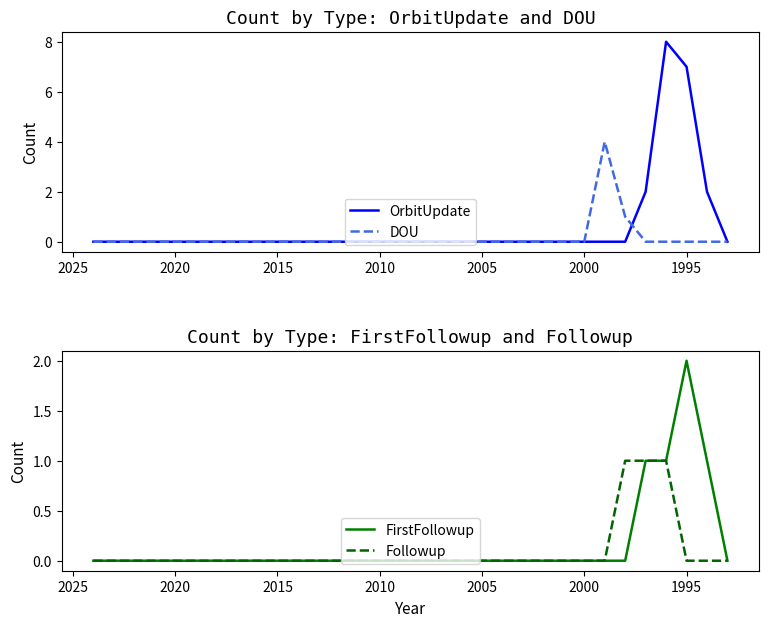

Is this an area chart (filled region under the line)?

No